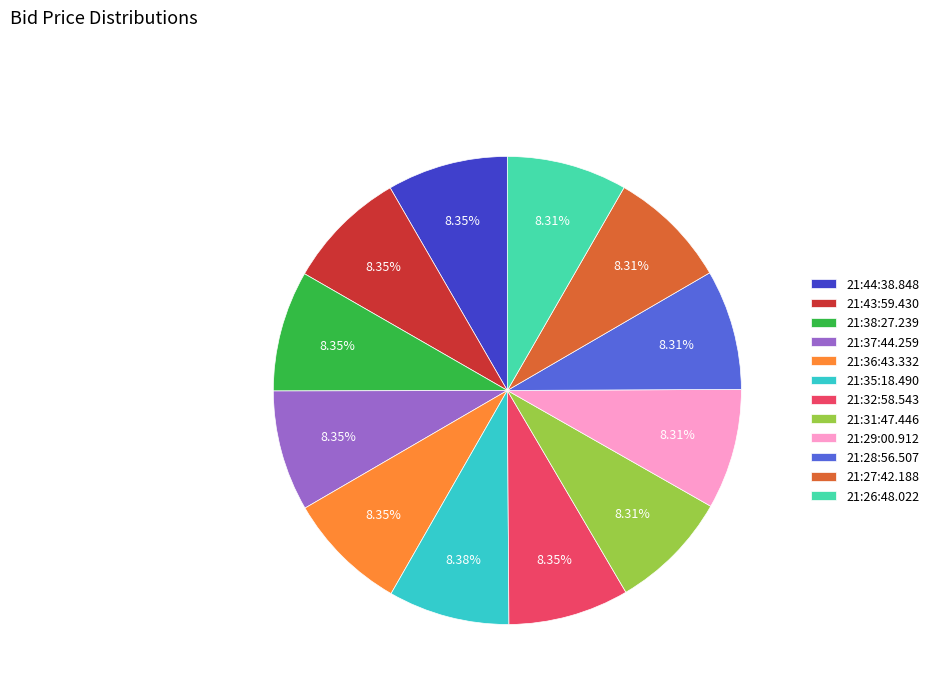

Does any single category account for the majority?

No